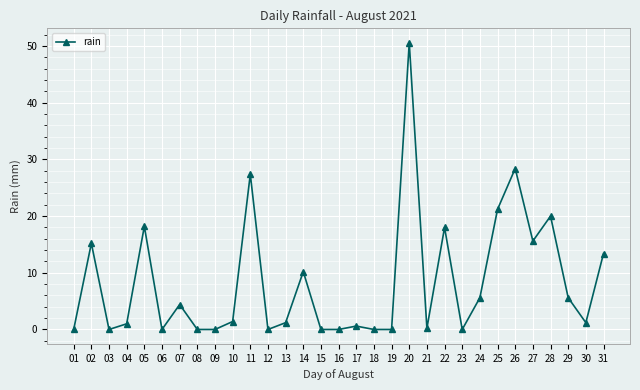

What is the approximate value at 14?

10.2